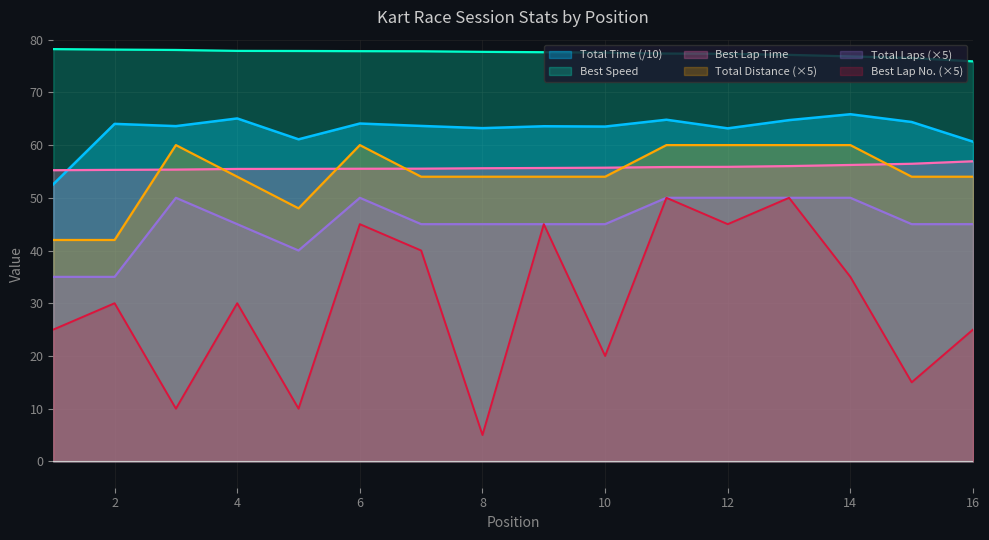

True or false: Best Speed and Best Lap intersect in this chart.

False